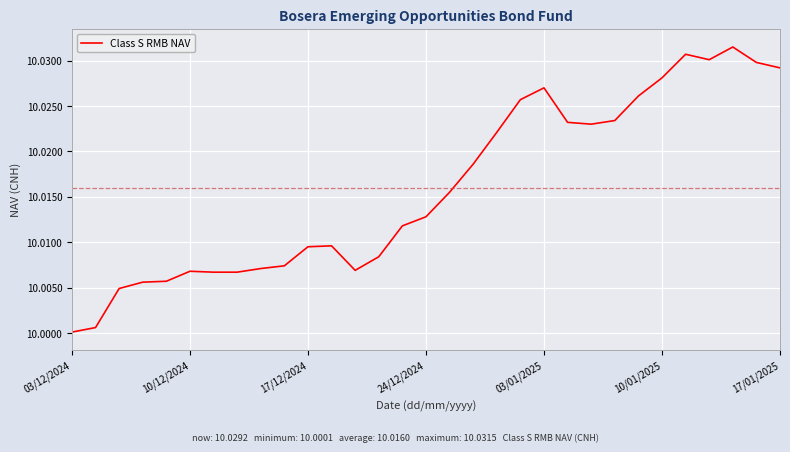

Does the chart display data point markers on the line(s)?

No